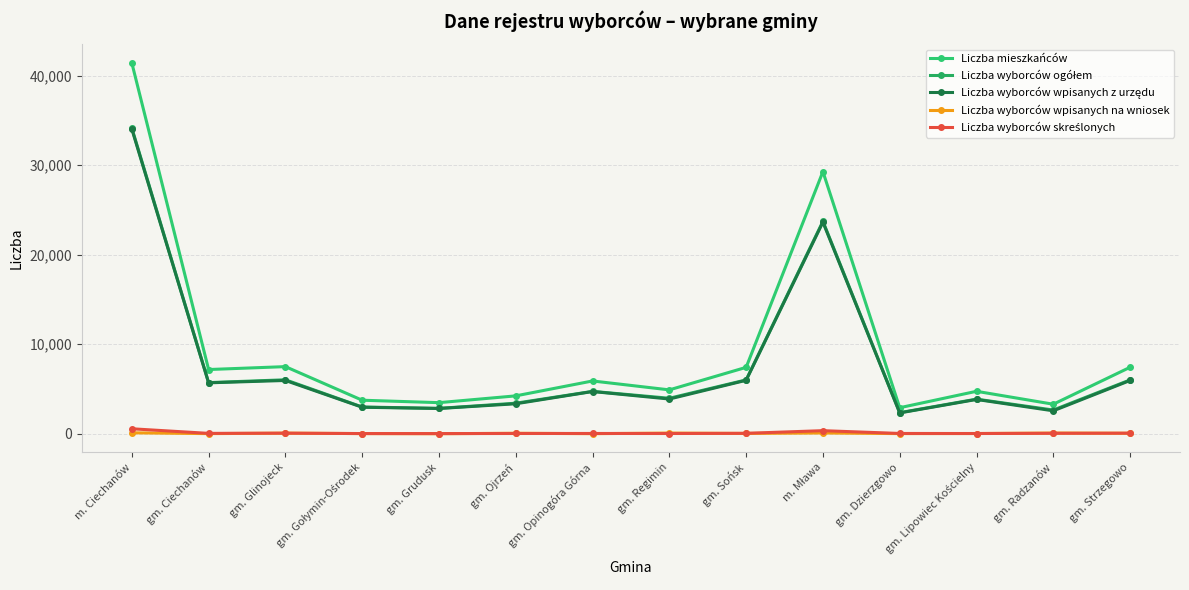

Is the value of Liczba mieszkańców at gm. Regimin greater than the value of Liczba wyborców wpisanych z urzędu at gm. Regimin?

Yes